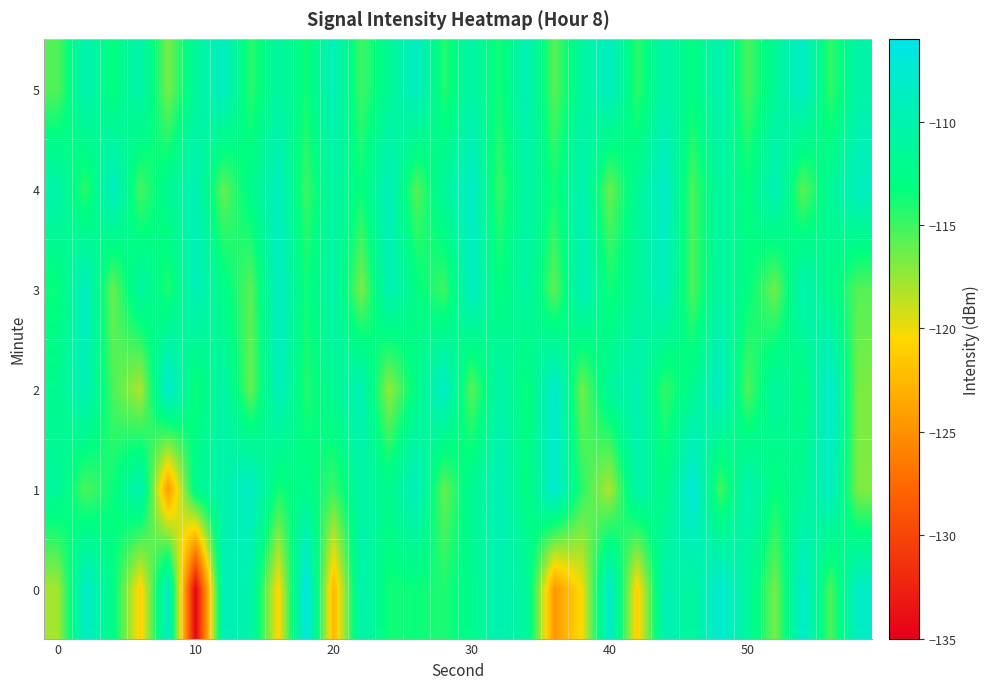

Rank the series by their maximum value, from lowest to highest.

3, 5, 4, 2, 1, 0